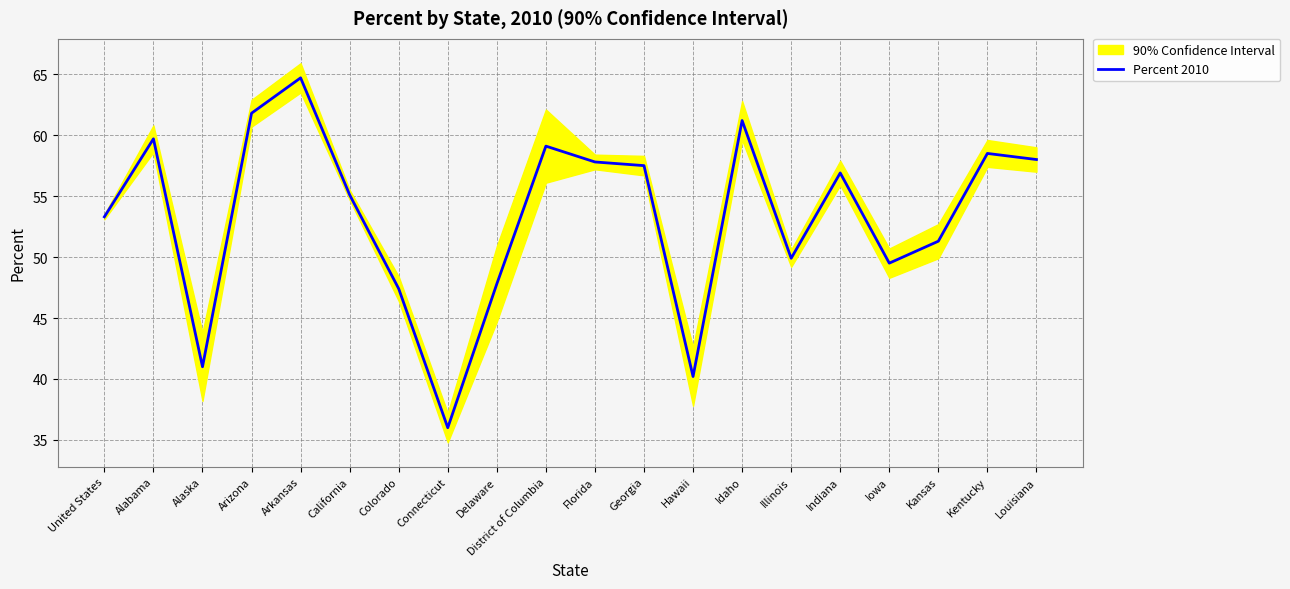

What is the approximate value at Colorado?

47.4